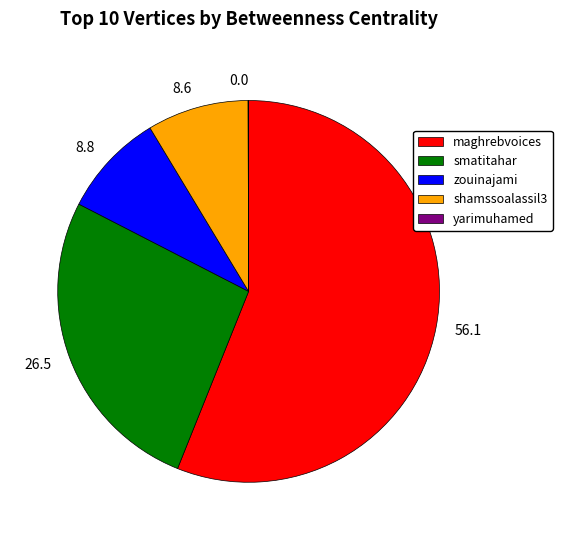

Which slice represents more than half of the pie?

maghrebvoices